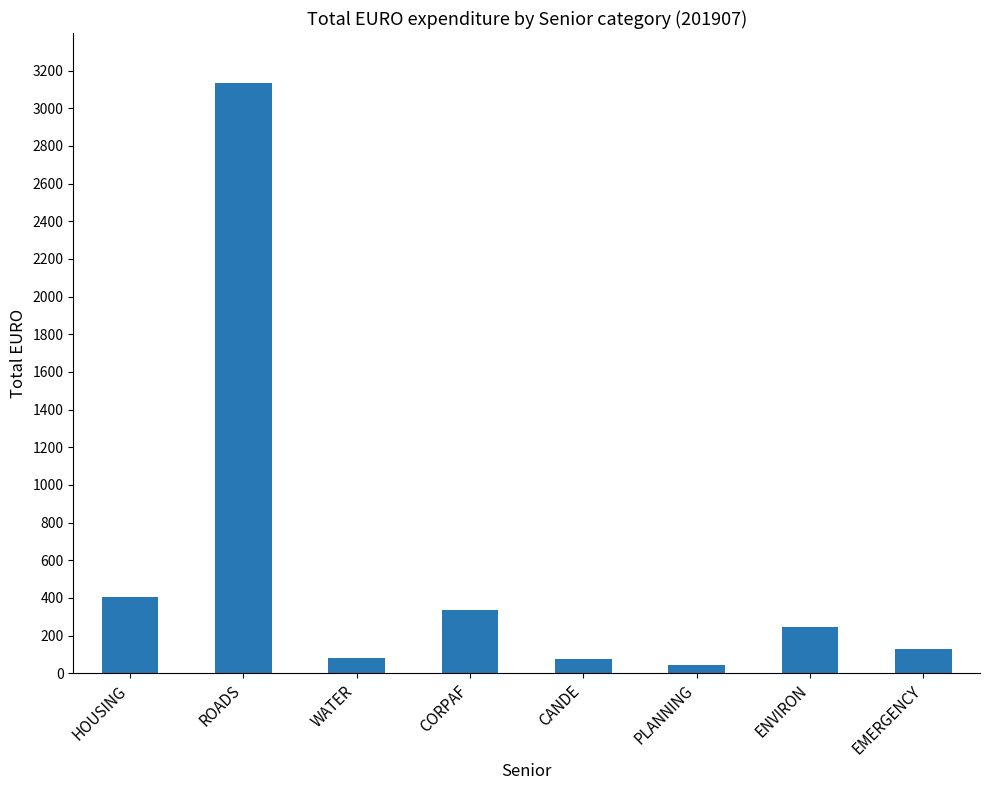

Which category has the lowest value across all series?

PLANNING